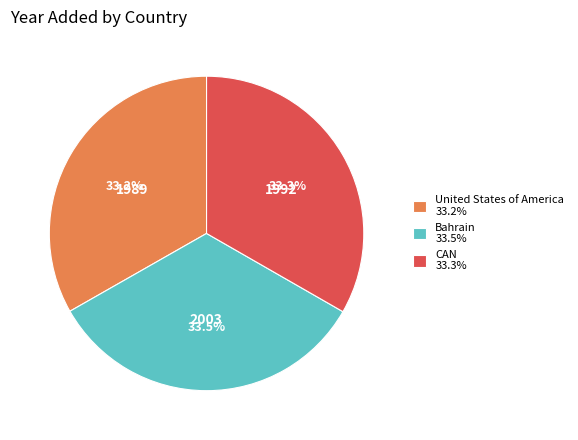

Approximately how many times larger is the value at CAN 33.3% compared to United States of America 33.2%?

1.0